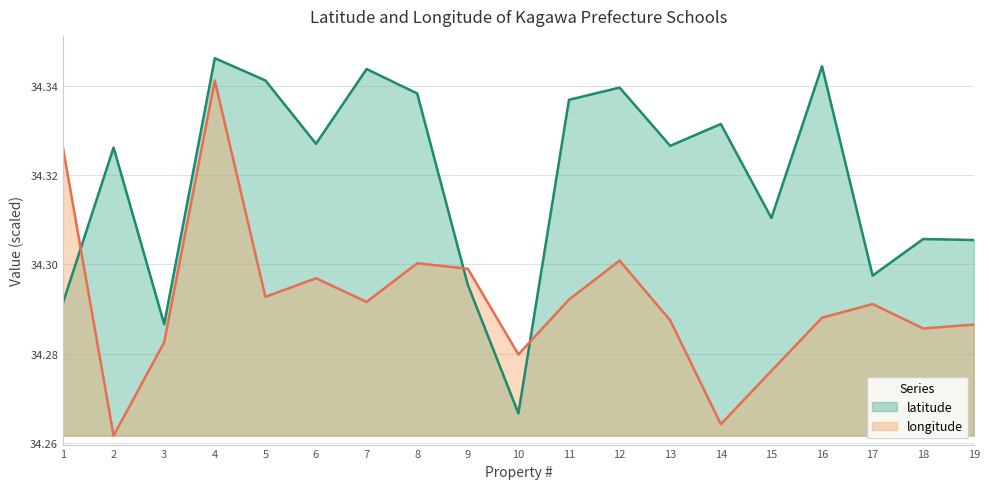

What is the lowest value of the longitude series?

34.3